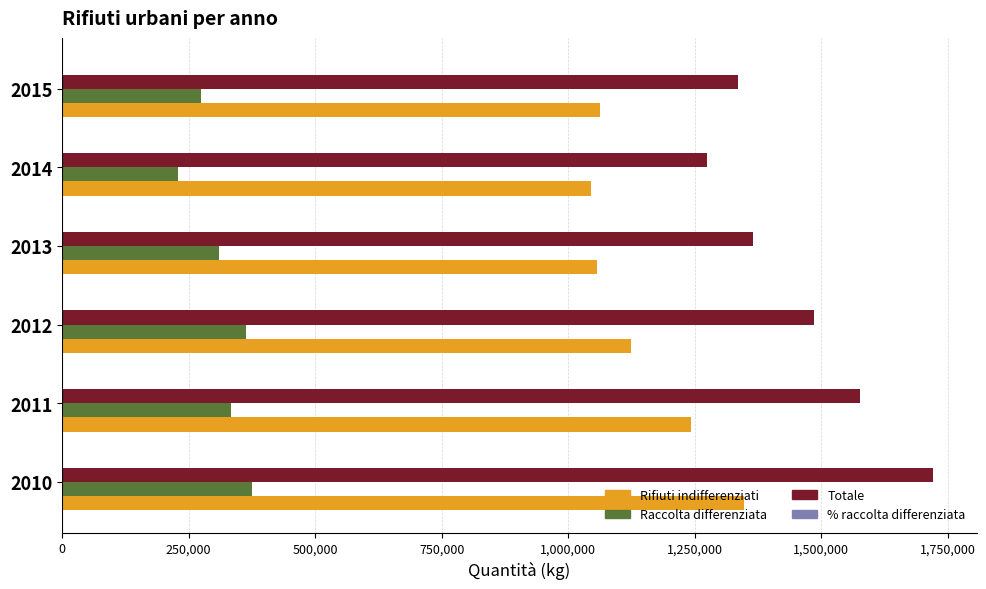

What is the maximum value shown in the chart?

1721703.0